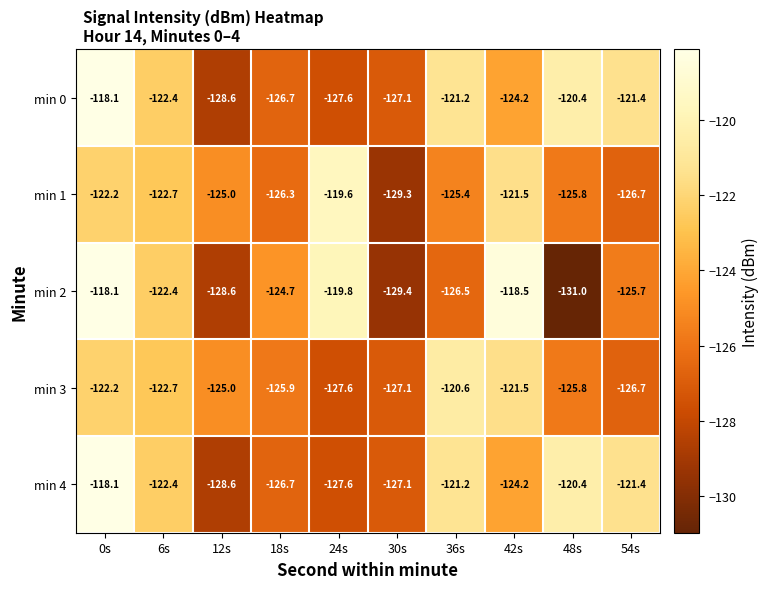

At which label does min 3 reach its minimum?

24s